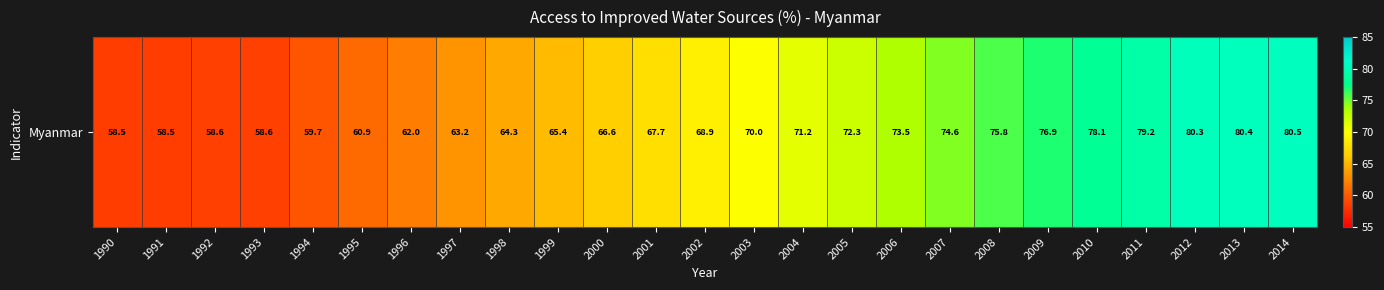

At which label is the value closest to 69?

2002